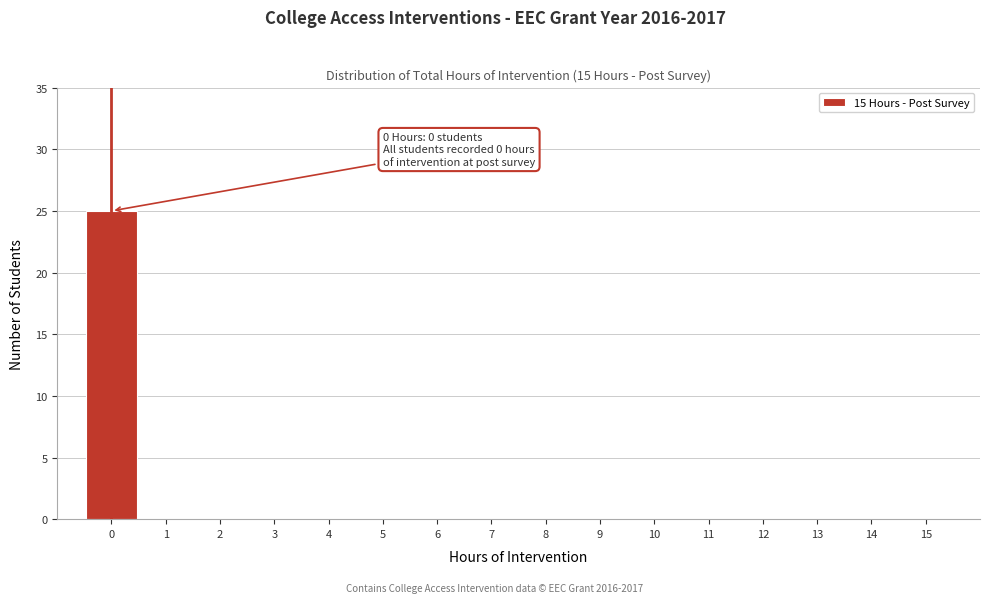

Over which range of the x-axis is the bar tallest?

-0.5 to 0.5